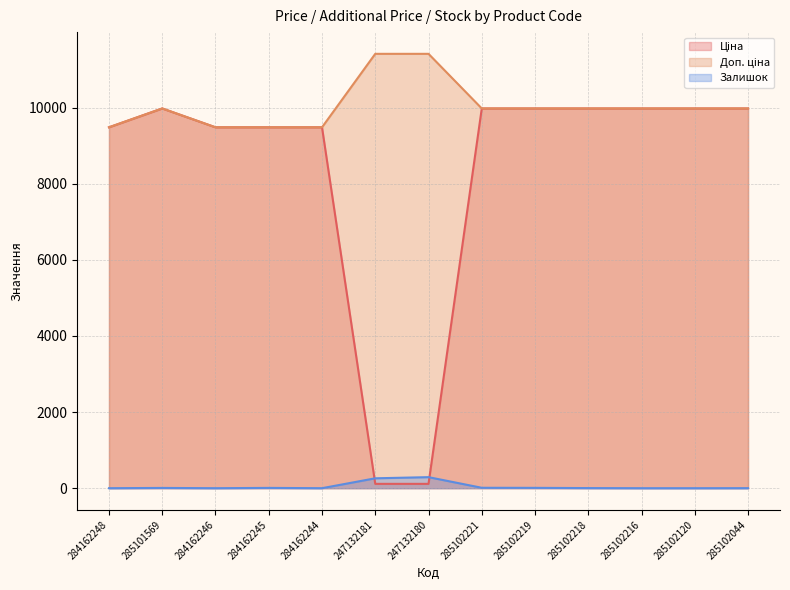

What is the sum of all Доп. ціна values?

130565.2